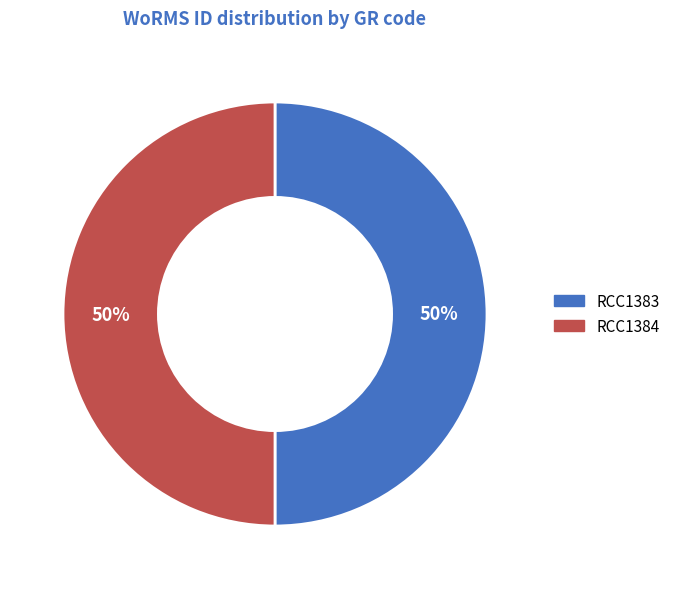

The RCC1383 slice represents 37% of the pie. True or false?

False